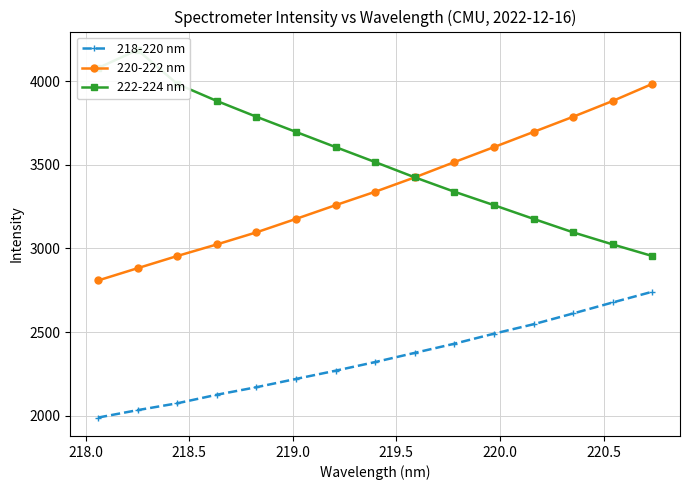

True or false: 220-222 nm has more than 2 points higher than both neighbors.

False